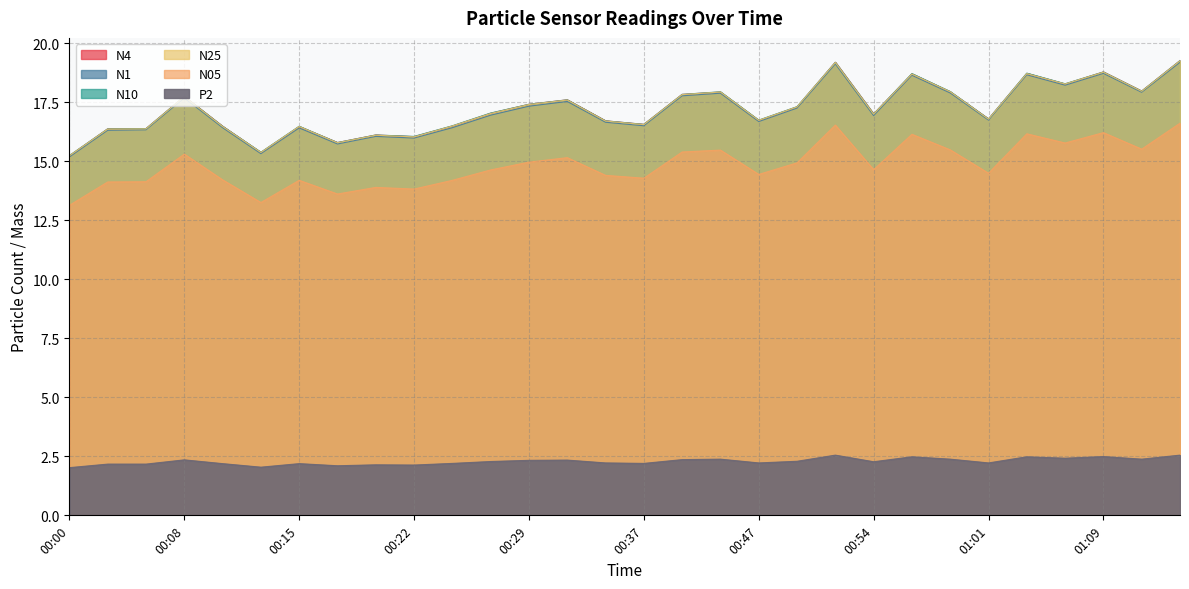

Where is N10 nearest to the value 17?

00:54